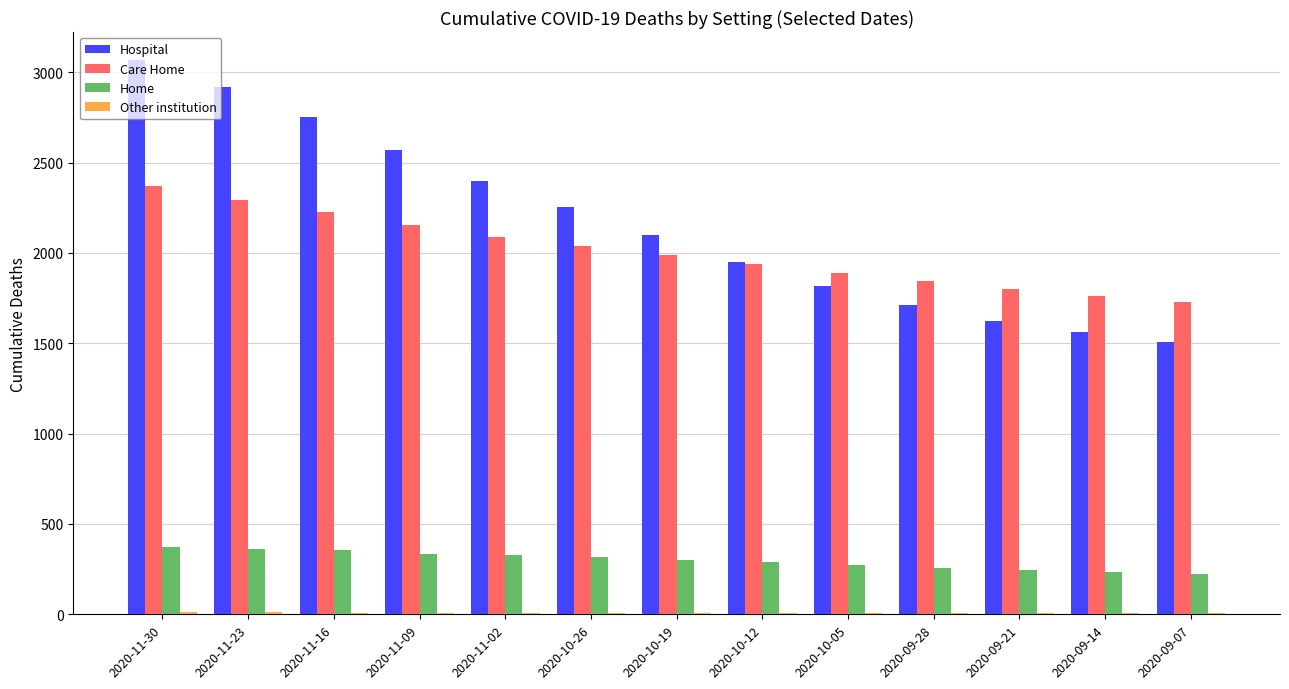

Is the value of Home at 2020-09-21 greater than the value of Hospital at 2020-11-09?

No